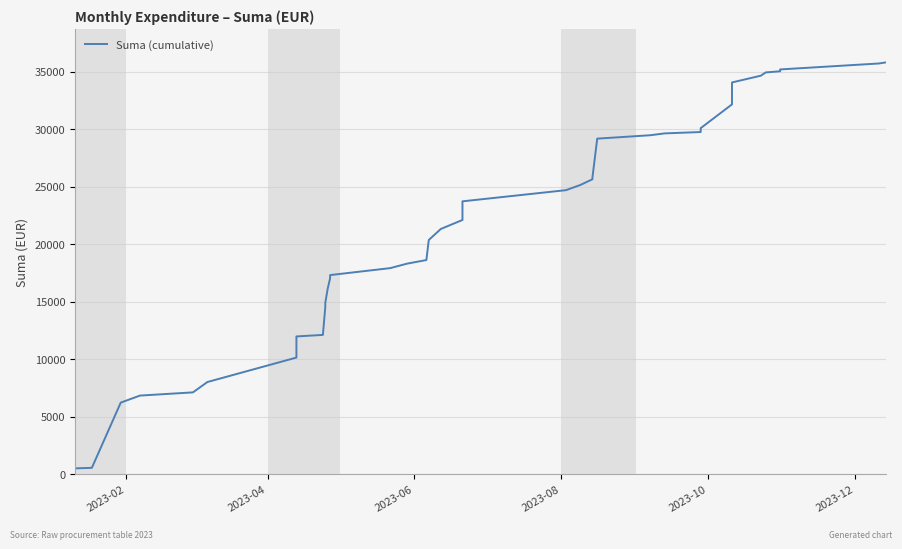

Count the number of data series in this chart.

1